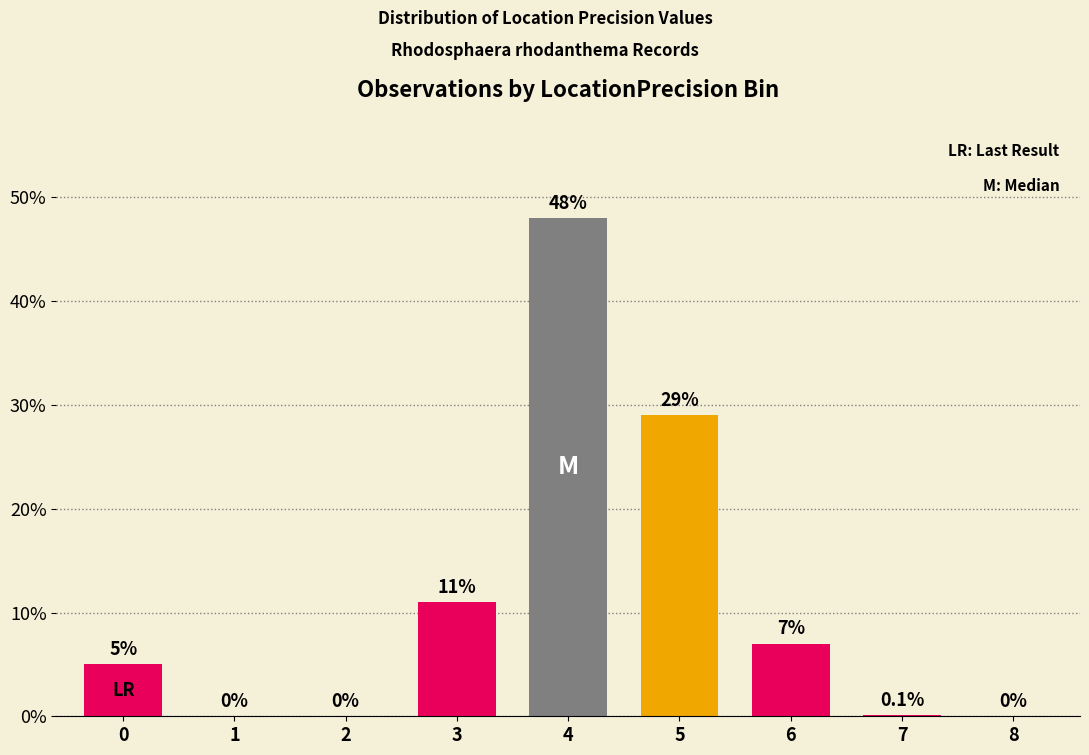

Reading left to right, transcribe all the data shown in this chart.

0=5.0	1=0.0	2=0.0	3=11.0	4=48.0	5=29.0	6=7.0	7=0.1	8=0.0